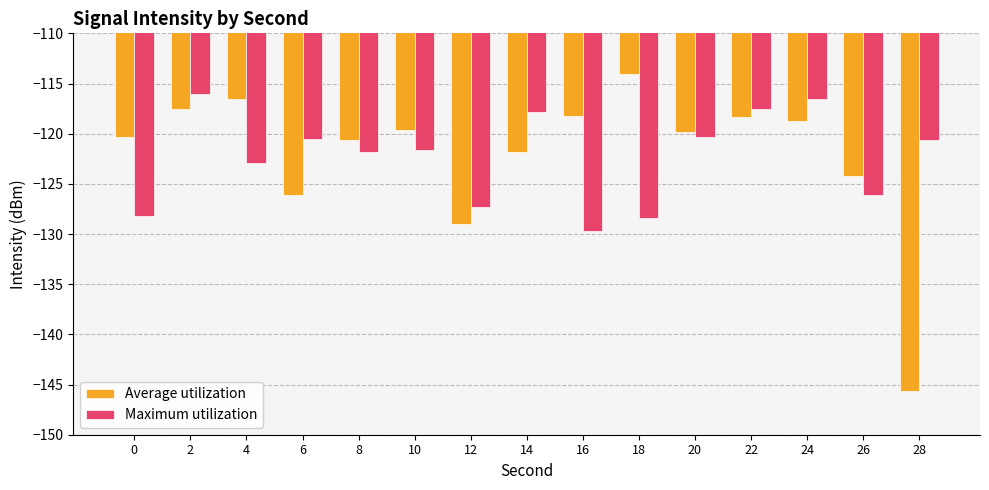

List the series in order of their overall mean, highest first.

Average utilization, Maximum utilization